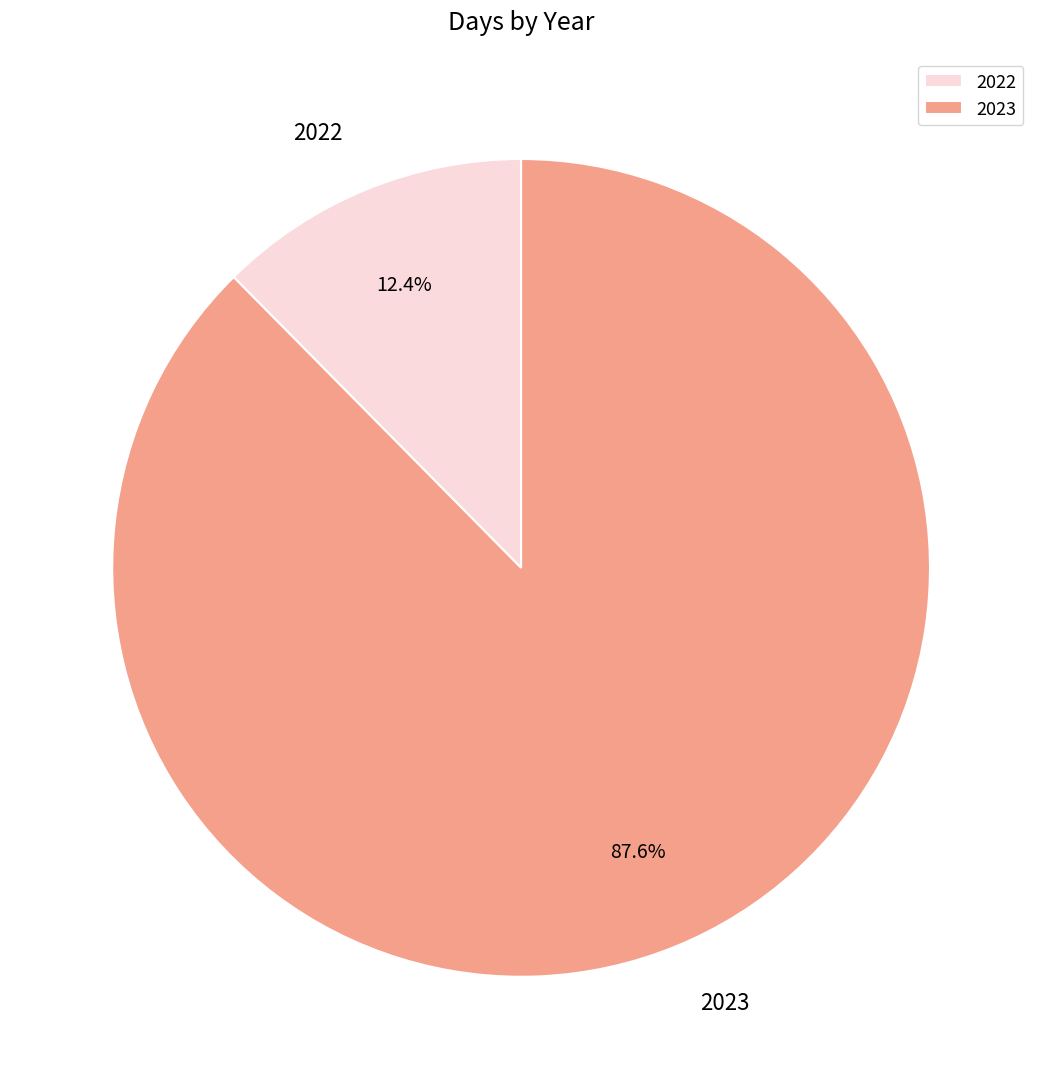

Is the sum of 2022 and 2023 greater than half?

Yes